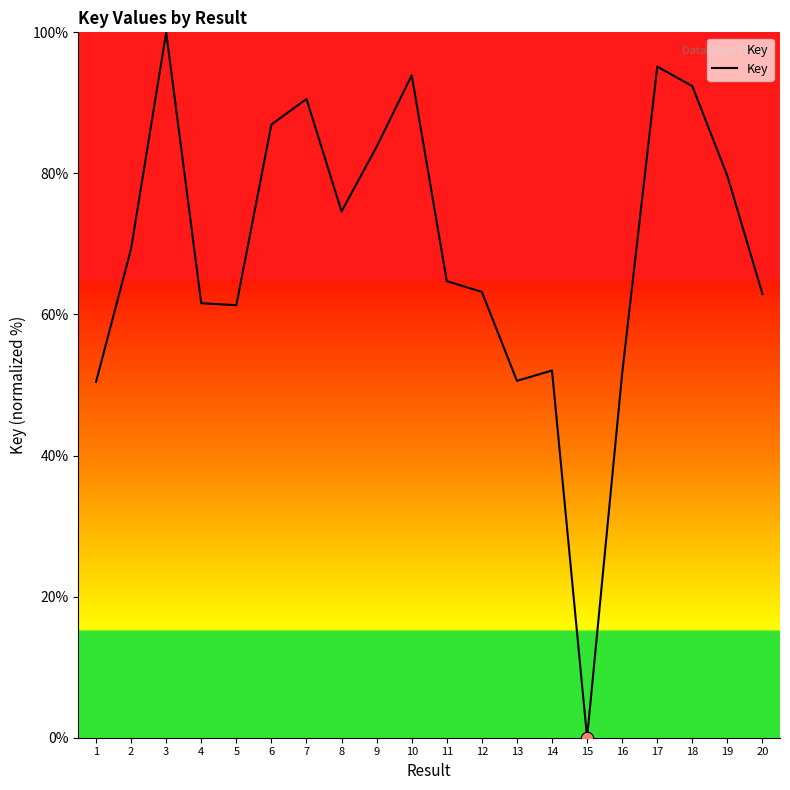

Between 4 and 16, which is larger?

4